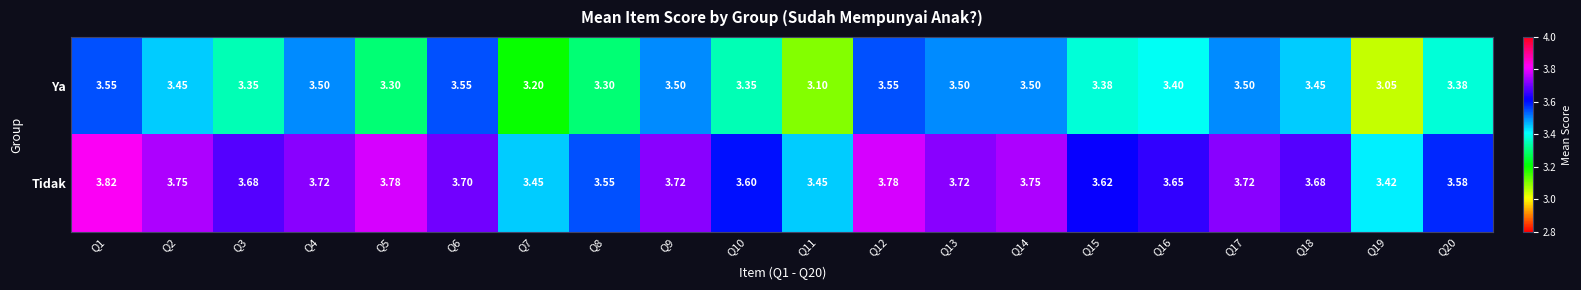

Which series has the widest spread of values?

Ya